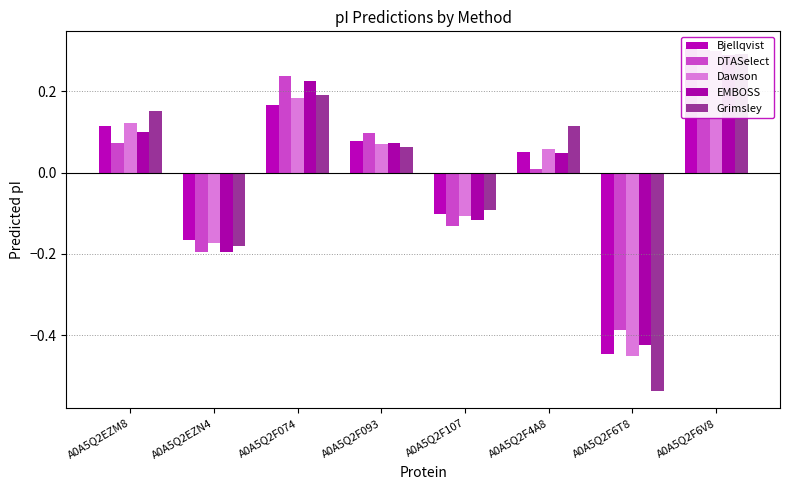

Reading right to left, what are all the values shown in this chart?

Bjellqvist: A0A5Q2F6V8=0.3	A0A5Q2F6T8=-0.4	A0A5Q2F4A8=0.1	A0A5Q2F107=-0.1	A0A5Q2F093=0.1	A0A5Q2F074=0.2	A0A5Q2EZN4=-0.2	A0A5Q2EZM8=0.1
DTASelect: A0A5Q2F6V8=0.3	A0A5Q2F6T8=-0.4	A0A5Q2F4A8=0.0	A0A5Q2F107=-0.1	A0A5Q2F093=0.1	A0A5Q2F074=0.2	A0A5Q2EZN4=-0.2	A0A5Q2EZM8=0.1
Dawson: A0A5Q2F6V8=0.3	A0A5Q2F6T8=-0.5	A0A5Q2F4A8=0.1	A0A5Q2F107=-0.1	A0A5Q2F093=0.1	A0A5Q2F074=0.2	A0A5Q2EZN4=-0.2	A0A5Q2EZM8=0.1
EMBOSS: A0A5Q2F6V8=0.3	A0A5Q2F6T8=-0.4	A0A5Q2F4A8=0.0	A0A5Q2F107=-0.1	A0A5Q2F093=0.1	A0A5Q2F074=0.2	A0A5Q2EZN4=-0.2	A0A5Q2EZM8=0.1
Grimsley: A0A5Q2F6V8=0.3	A0A5Q2F6T8=-0.5	A0A5Q2F4A8=0.1	A0A5Q2F107=-0.1	A0A5Q2F093=0.1	A0A5Q2F074=0.2	A0A5Q2EZN4=-0.2	A0A5Q2EZM8=0.2